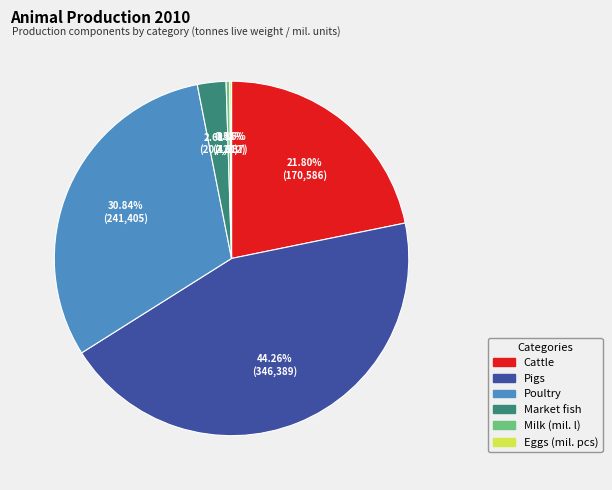

To the nearest percent, what is the average slice percentage?

17%